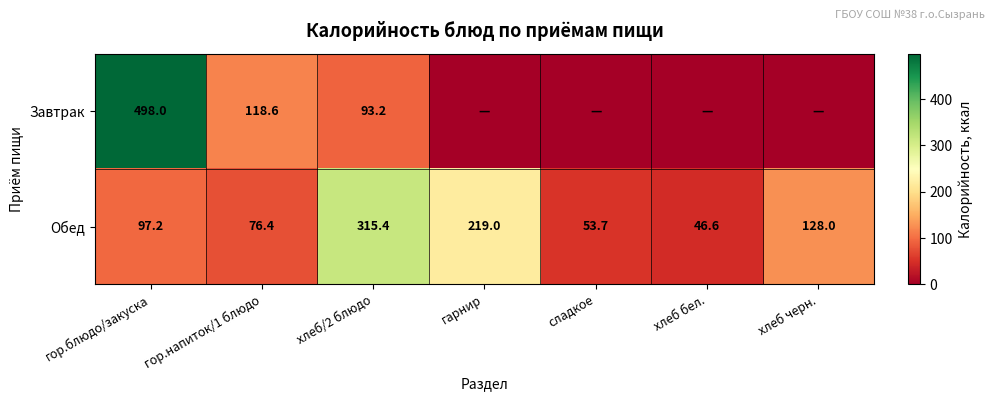

What is the difference between the maximum and minimum values in the Обед series?

268.8